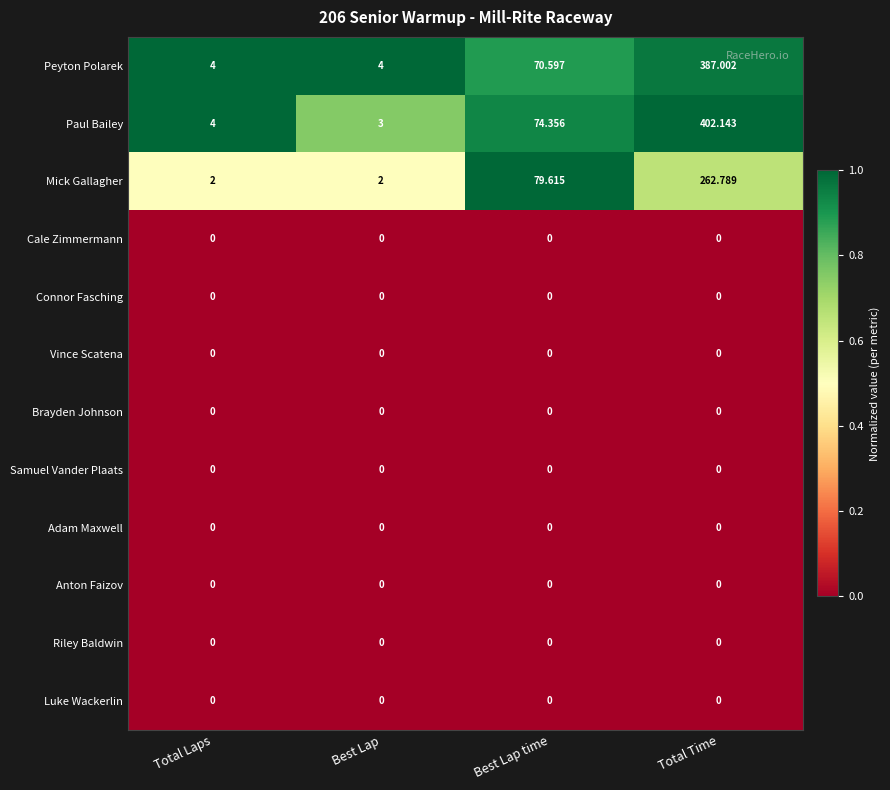

Which series has the widest spread of values?

Paul Bailey